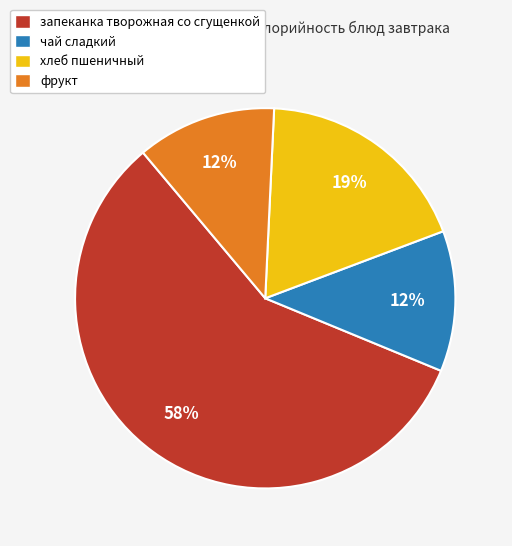

Which slice is the largest?

запеканка творожная со сгущенкой